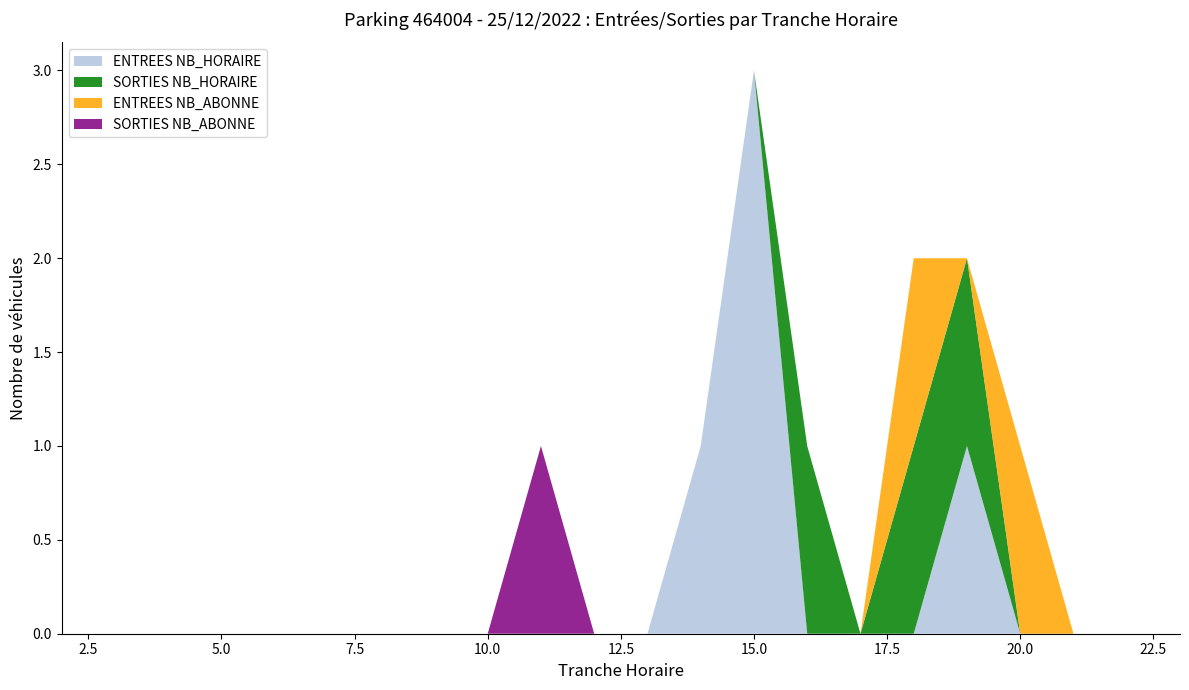

Reading right to left, extract all data points from this chart.

ENTREES NB_HORAIRE: 23=0	22=0	21=0	20=0	19=1	18=0	17=0	16=0	15=3	14=1	13=0	12=0	11=0	10=0	9=0	8=0	7=0	6=0	5=0	4=0	3=0	2=0
SORTIES NB_HORAIRE: 23=0	22=0	21=0	20=0	19=1	18=1	17=0	16=1	15=0	14=0	13=0	12=0	11=0	10=0	9=0	8=0	7=0	6=0	5=0	4=0	3=0	2=0
ENTREES NB_ABONNE: 23=0	22=0	21=0	20=1	19=0	18=1	17=0	16=0	15=0	14=0	13=0	12=0	11=0	10=0	9=0	8=0	7=0	6=0	5=0	4=0	3=0	2=0
SORTIES NB_ABONNE: 23=0	22=0	21=0	20=0	19=0	18=0	17=0	16=0	15=0	14=0	13=0	12=0	11=1	10=0	9=0	8=0	7=0	6=0	5=0	4=0	3=0	2=0